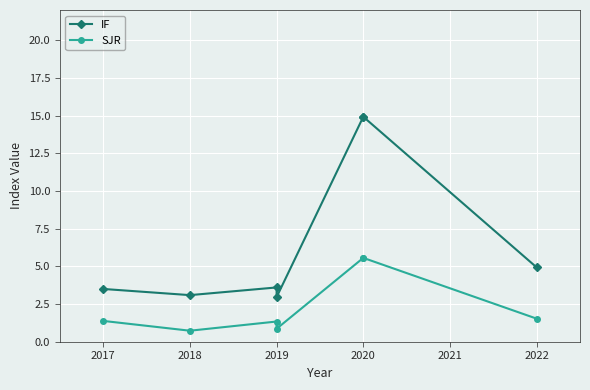

Which series has the largest total across all categories?

IF